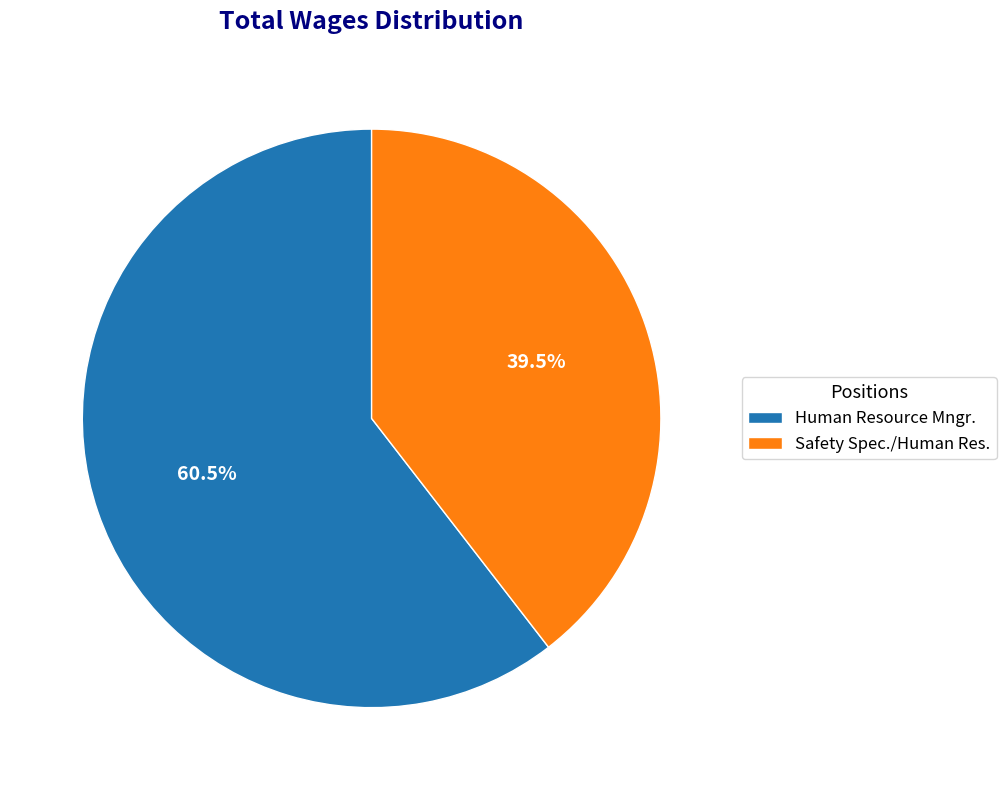

Which has a higher value, Safety Spec./Human Res. or Human Resource Mngr.?

Human Resource Mngr.